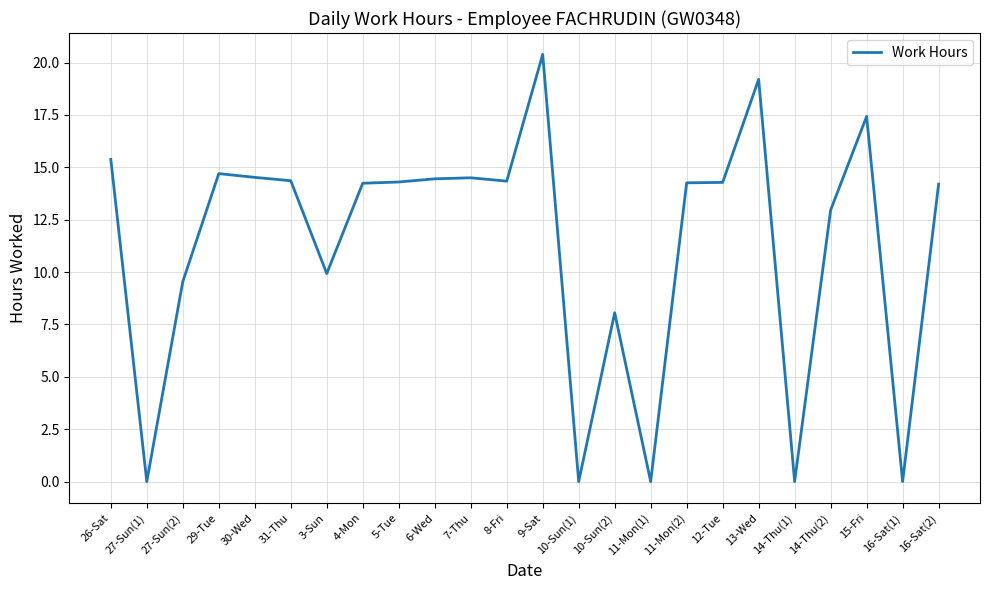

Approximately how many times larger is the value at 4-Mon compared to 29-Tue?

1.0